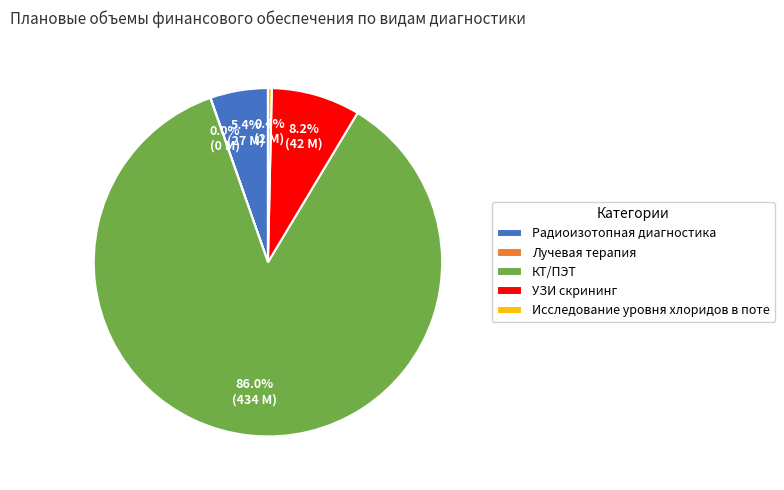

Which slice represents more than half of the pie?

КТ/ПЭТ